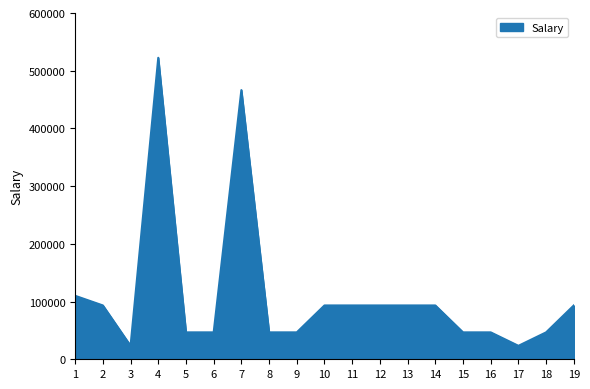

Is it true that the value at 15 is 46650.0?

True